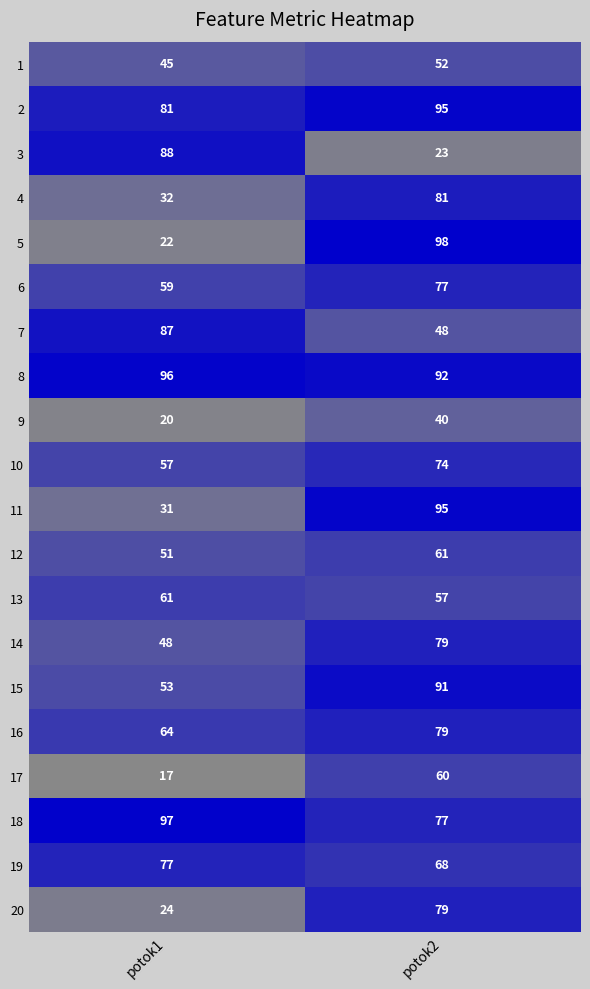

Rank the categories by 3 value from lowest to highest.

potok2, potok1